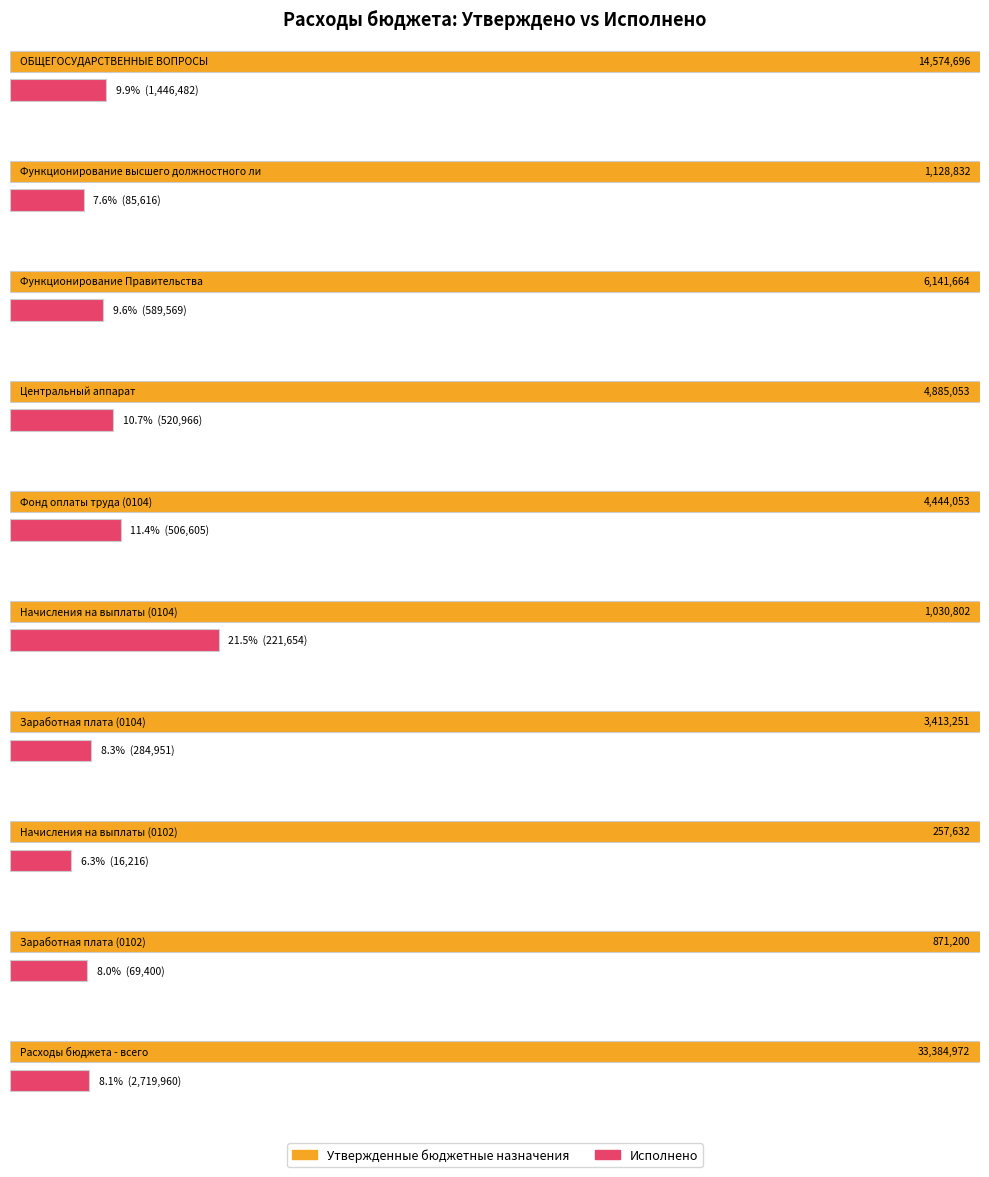

What are all the series names shown in the legend?

Утвержденные бюджетные назначения, Исполнено